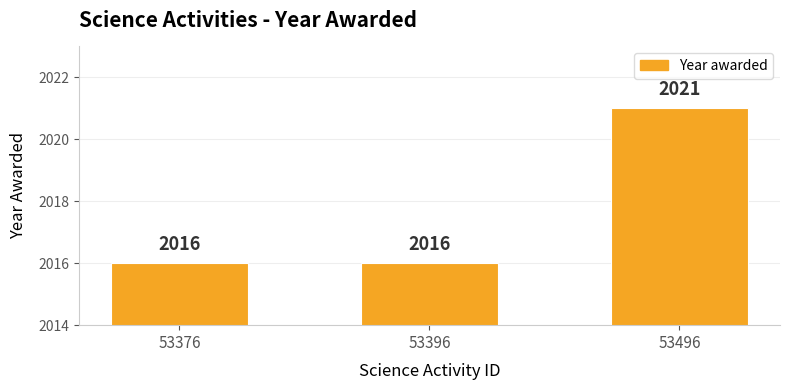

What is the sum of the values at 53496 and 53396?

4037